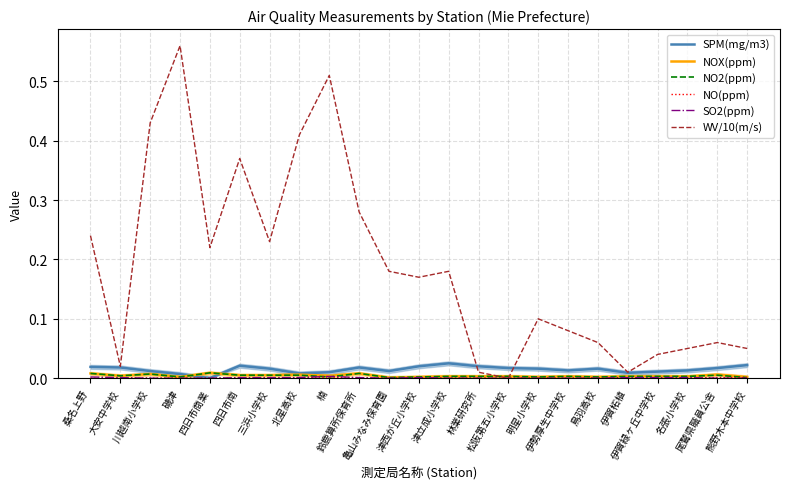

How many times do WV/10(m/s) and NO2(ppm) cross each other?

2